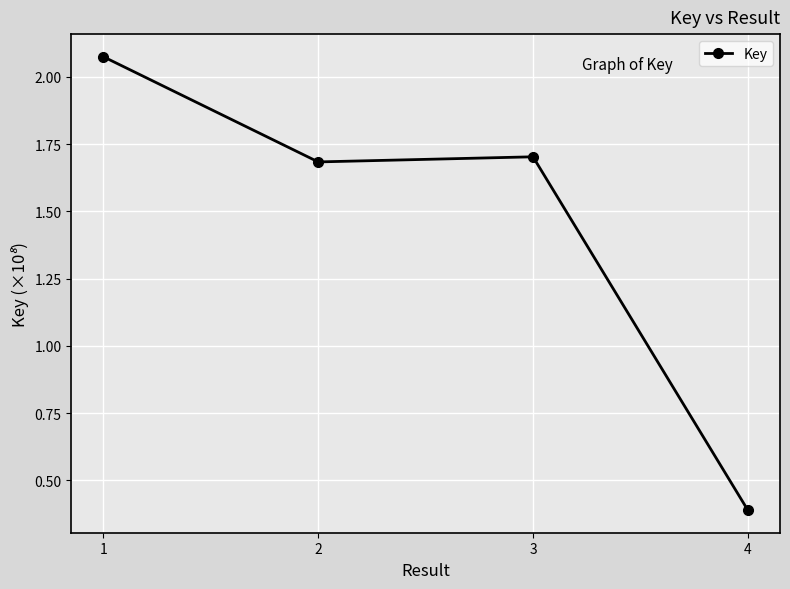

How many lines are shown in the chart?

1